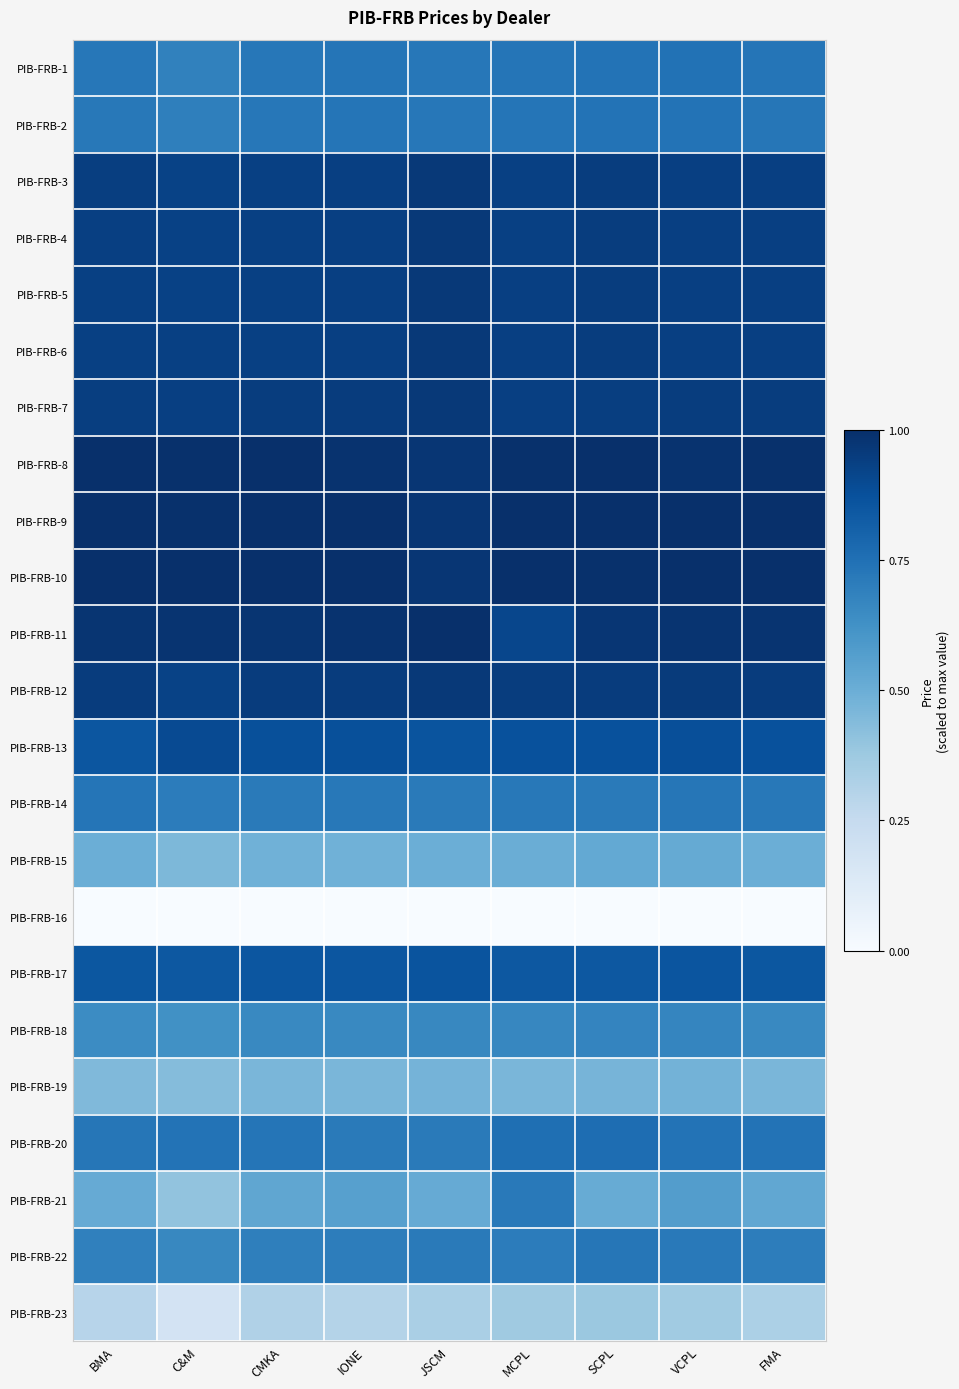

Reading left to right, list all the values displayed in this chart.

PIB-FRB-1: BMA=0.7	C&M=0.7	CMKA=0.7	IONE=0.7	JSCM=0.7	MCPL=0.7	SCPL=0.7	VCPL=0.7	FMA=0.7
PIB-FRB-2: BMA=0.7	C&M=0.7	CMKA=0.7	IONE=0.7	JSCM=0.7	MCPL=0.7	SCPL=0.7	VCPL=0.7	FMA=0.7
PIB-FRB-3: BMA=0.9	C&M=0.9	CMKA=0.9	IONE=0.9	JSCM=1.0	MCPL=0.9	SCPL=0.9	VCPL=0.9	FMA=0.9
PIB-FRB-4: BMA=0.9	C&M=0.9	CMKA=0.9	IONE=0.9	JSCM=1.0	MCPL=0.9	SCPL=0.9	VCPL=0.9	FMA=0.9
PIB-FRB-5: BMA=0.9	C&M=0.9	CMKA=0.9	IONE=0.9	JSCM=1.0	MCPL=0.9	SCPL=0.9	VCPL=0.9	FMA=0.9
PIB-FRB-6: BMA=0.9	C&M=0.9	CMKA=0.9	IONE=0.9	JSCM=1.0	MCPL=0.9	SCPL=0.9	VCPL=0.9	FMA=0.9
PIB-FRB-7: BMA=0.9	C&M=0.9	CMKA=0.9	IONE=1.0	JSCM=1.0	MCPL=0.9	SCPL=0.9	VCPL=0.9	FMA=0.9
PIB-FRB-8: BMA=1.0	C&M=1.0	CMKA=1.0	IONE=1.0	JSCM=1.0	MCPL=1.0	SCPL=1.0	VCPL=1.0	FMA=1.0
PIB-FRB-9: BMA=1.0	C&M=1.0	CMKA=1.0	IONE=1.0	JSCM=1.0	MCPL=1.0	SCPL=1.0	VCPL=1.0	FMA=1.0
PIB-FRB-10: BMA=1.0	C&M=1.0	CMKA=1.0	IONE=1.0	JSCM=1.0	MCPL=1.0	SCPL=1.0	VCPL=1.0	FMA=1.0
PIB-FRB-11: BMA=1.0	C&M=1.0	CMKA=1.0	IONE=1.0	JSCM=1.0	MCPL=0.9	SCPL=1.0	VCPL=1.0	FMA=1.0
PIB-FRB-12: BMA=0.9	C&M=0.9	CMKA=1.0	IONE=1.0	JSCM=1.0	MCPL=0.9	SCPL=1.0	VCPL=1.0	FMA=0.9
PIB-FRB-13: BMA=0.9	C&M=0.9	CMKA=0.9	IONE=0.9	JSCM=0.9	MCPL=0.9	SCPL=0.9	VCPL=0.9	FMA=0.9
PIB-FRB-14: BMA=0.7	C&M=0.7	CMKA=0.7	IONE=0.7	JSCM=0.7	MCPL=0.7	SCPL=0.7	VCPL=0.7	FMA=0.7
PIB-FRB-15: BMA=0.5	C&M=0.5	CMKA=0.5	IONE=0.5	JSCM=0.5	MCPL=0.5	SCPL=0.5	VCPL=0.5	FMA=0.5
PIB-FRB-16: BMA=0.0	C&M=0.0	CMKA=0.0	IONE=0.0	JSCM=0.0	MCPL=0.0	SCPL=0.0	VCPL=0.0	FMA=0.0
PIB-FRB-17: BMA=0.8	C&M=0.8	CMKA=0.9	IONE=0.9	JSCM=0.9	MCPL=0.8	SCPL=0.8	VCPL=0.9	FMA=0.9
PIB-FRB-18: BMA=0.6	C&M=0.6	CMKA=0.7	IONE=0.7	JSCM=0.7	MCPL=0.7	SCPL=0.7	VCPL=0.7	FMA=0.7
PIB-FRB-19: BMA=0.4	C&M=0.4	CMKA=0.5	IONE=0.5	JSCM=0.5	MCPL=0.5	SCPL=0.5	VCPL=0.5	FMA=0.5
PIB-FRB-20: BMA=0.7	C&M=0.7	CMKA=0.7	IONE=0.7	JSCM=0.7	MCPL=0.8	SCPL=0.8	VCPL=0.7	FMA=0.7
PIB-FRB-21: BMA=0.5	C&M=0.4	CMKA=0.5	IONE=0.6	JSCM=0.5	MCPL=0.7	SCPL=0.5	VCPL=0.6	FMA=0.5
PIB-FRB-22: BMA=0.7	C&M=0.7	CMKA=0.7	IONE=0.7	JSCM=0.7	MCPL=0.7	SCPL=0.7	VCPL=0.7	FMA=0.7
PIB-FRB-23: BMA=0.3	C&M=0.2	CMKA=0.3	IONE=0.3	JSCM=0.3	MCPL=0.4	SCPL=0.4	VCPL=0.4	FMA=0.3